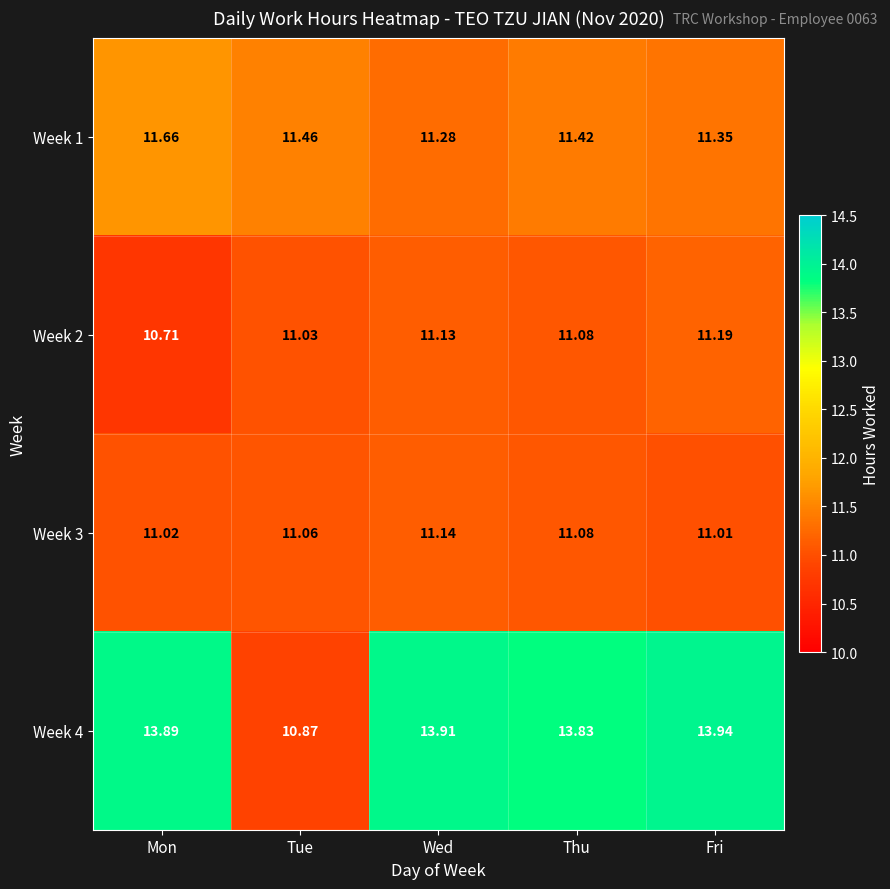

At how many categories does at least one series exceed 11?

5